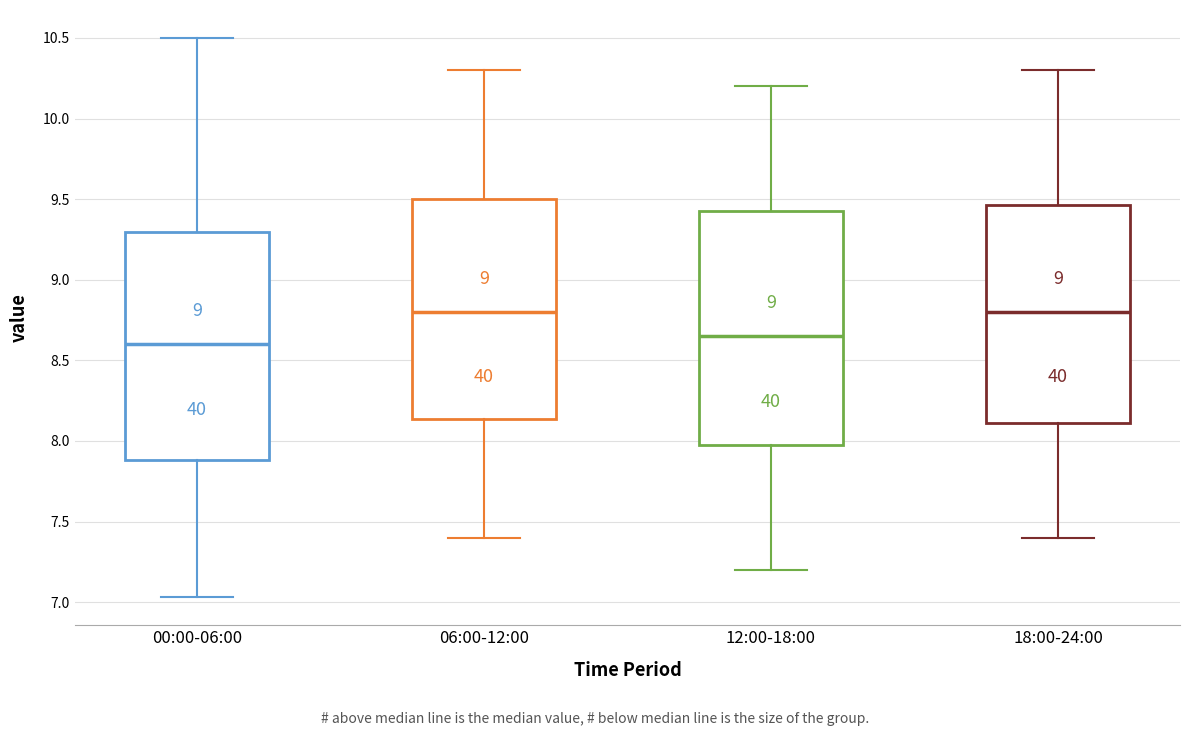

Reading left to right, transcribe this box plot: for each box, give where its median line is, the range the box spans, and where its two whiskers end, as read against the y-axis. The values are not printed on the chart, so give them approximately, as read against the axis.

00:00-06:00: median 8.60, box 7.90 to 9.30, whiskers 7.05 to 10.50
06:00-12:00: median 8.80, box 8.15 to 9.50, whiskers 7.40 to 10.30
12:00-18:00: median 8.65, box 8.00 to 9.45, whiskers 7.20 to 10.20
18:00-24:00: median 8.80, box 8.10 to 9.45, whiskers 7.40 to 10.30